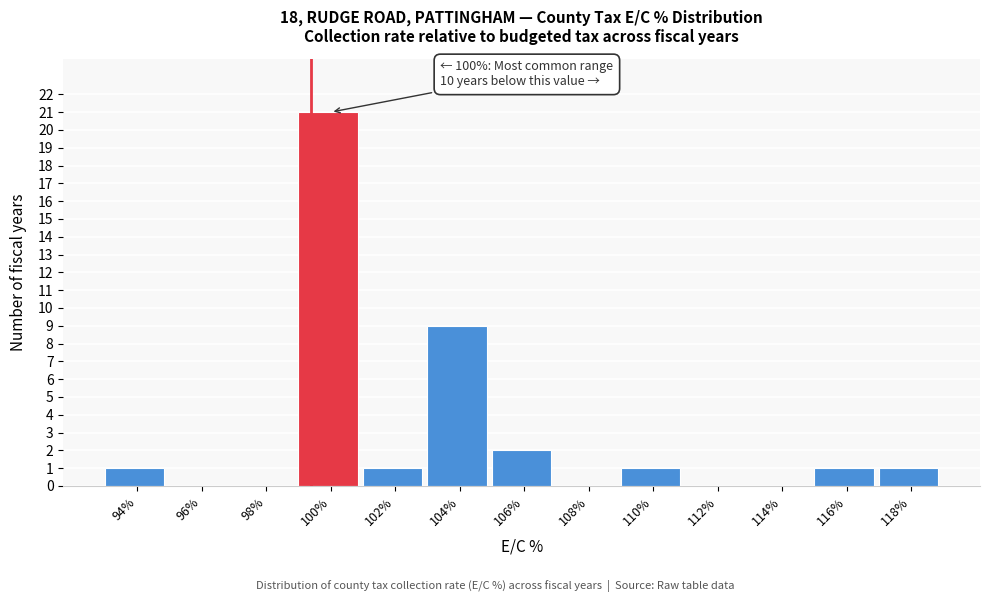

Reading left to right, transcribe all the data shown in this chart.

94%=1	96%=0	98%=0	100%=21	102%=1	104%=9	106%=2	108%=0	110%=1	112%=0	114%=0	116%=1	118%=1